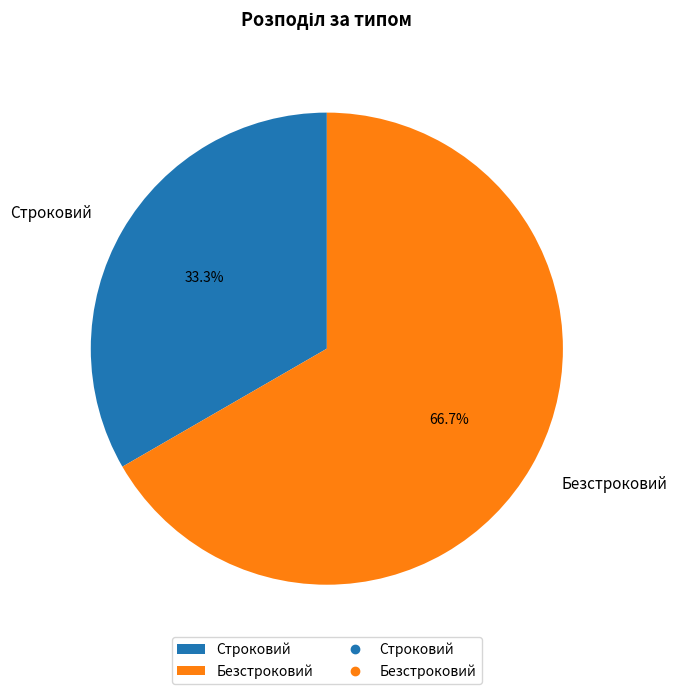

What is the largest slice in the pie chart?

Безстроковий